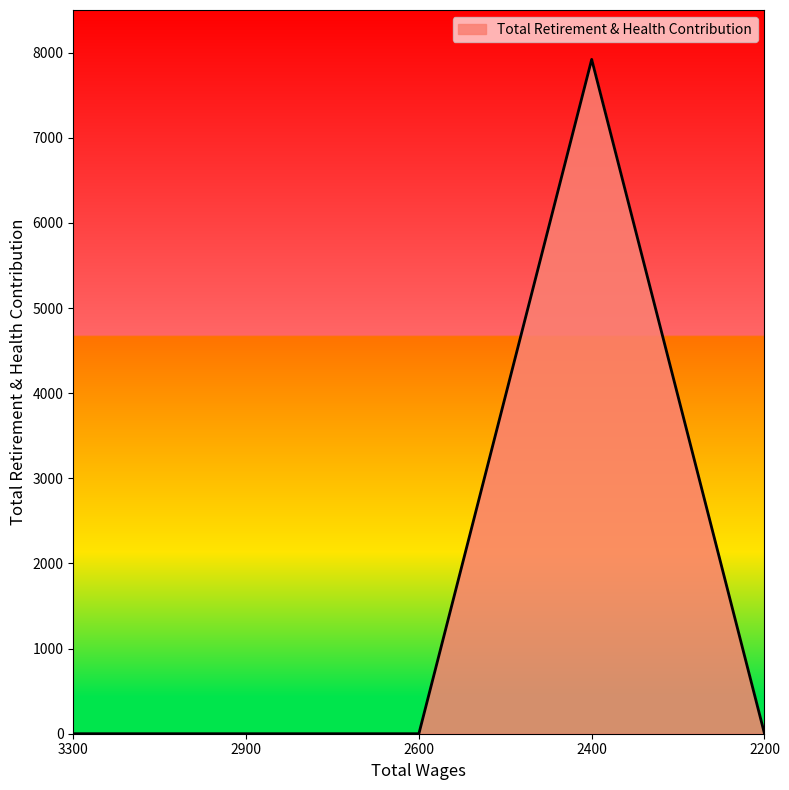

True or false: the data shows 0 at 2900.

True